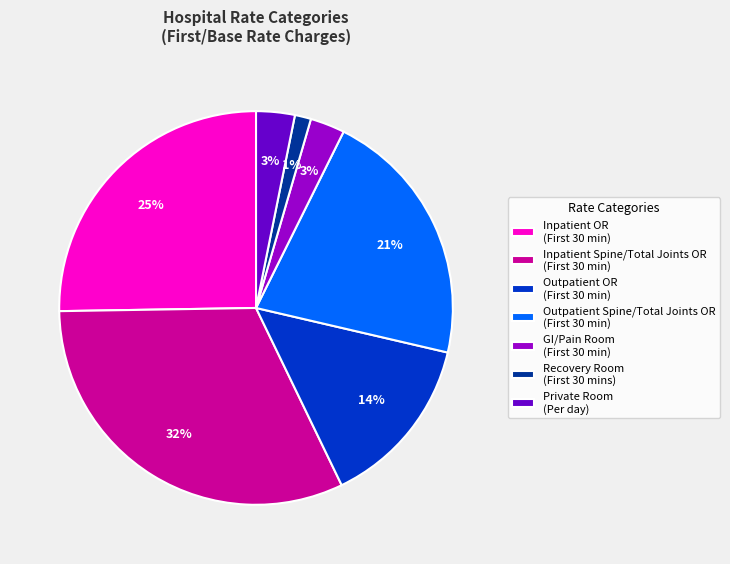

To the nearest percent, what is the average slice percentage?

14%